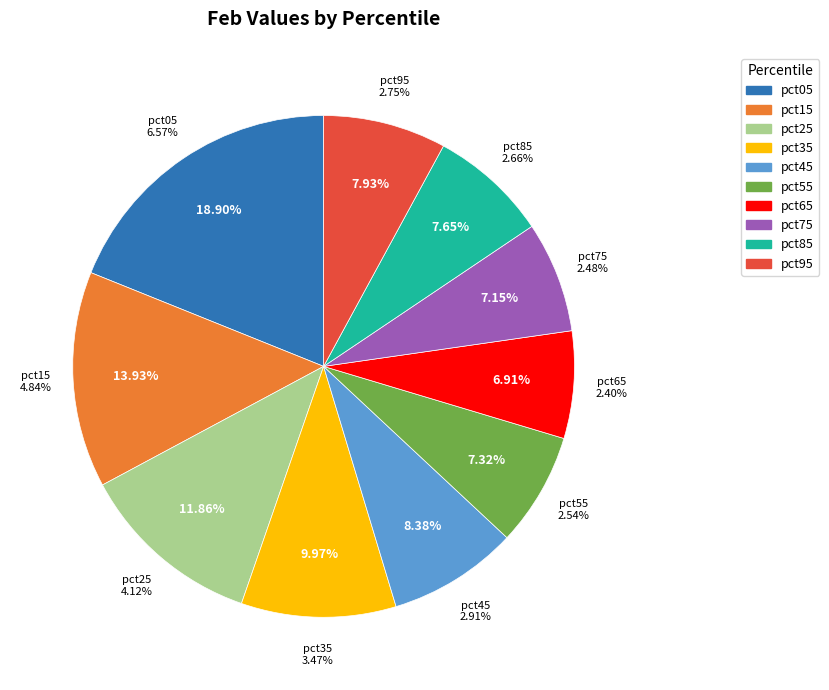

How much of the chart is everything except pct35?

90.0%